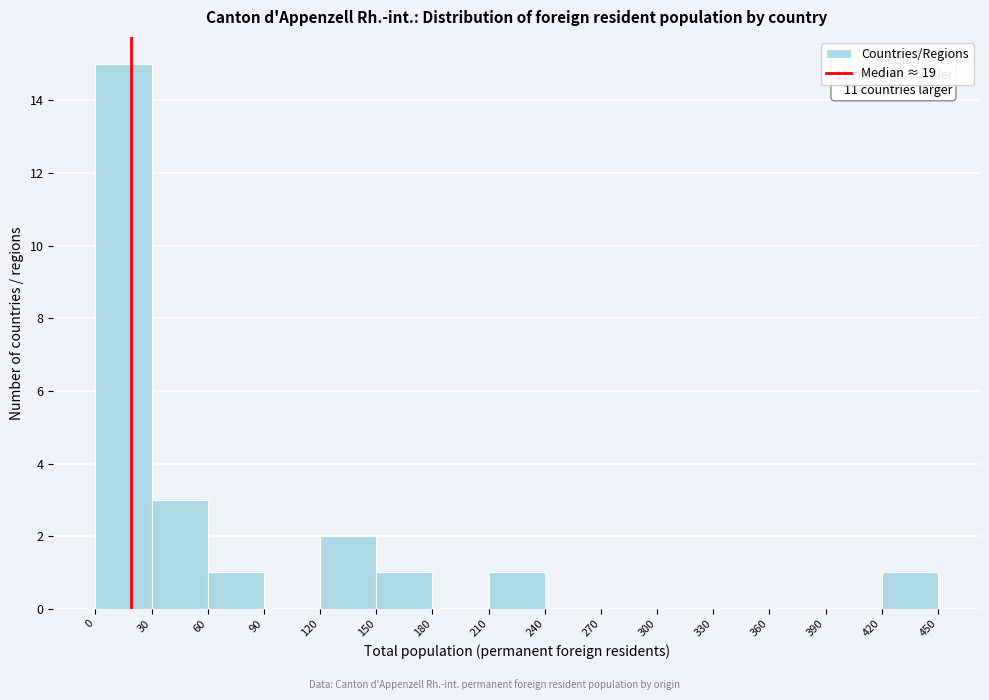

Over which range of the x-axis is the bar tallest?

0 to 30